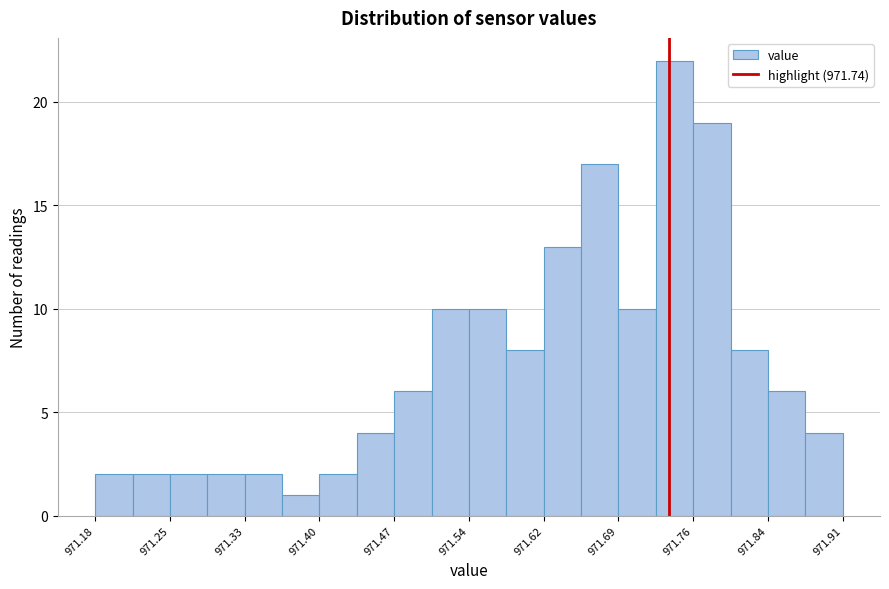

Read against the x-axis, roughly where is the centre of the tallest bar?

971.75